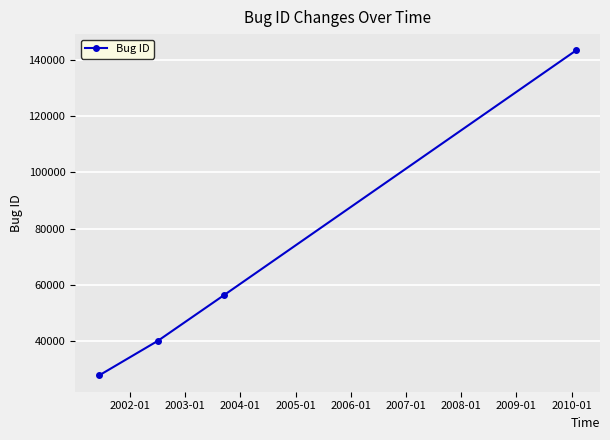

What is the difference between the maximum and minimum values?

115390